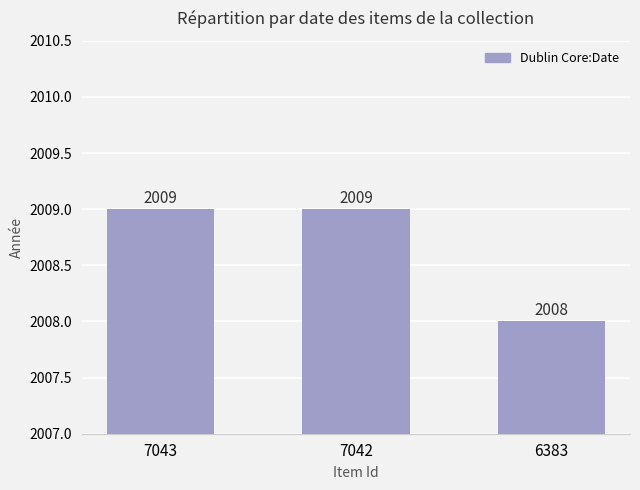

What is the difference between the maximum and minimum values?

1